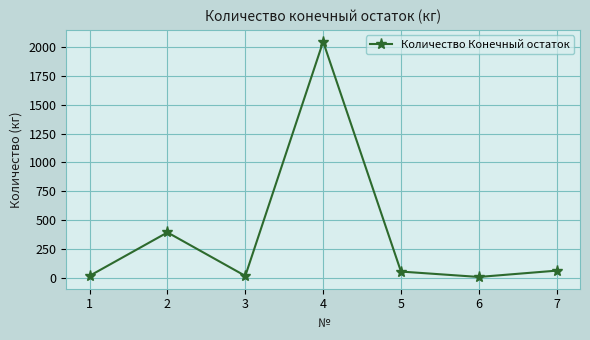

What is the greatest value displayed?

2050.3